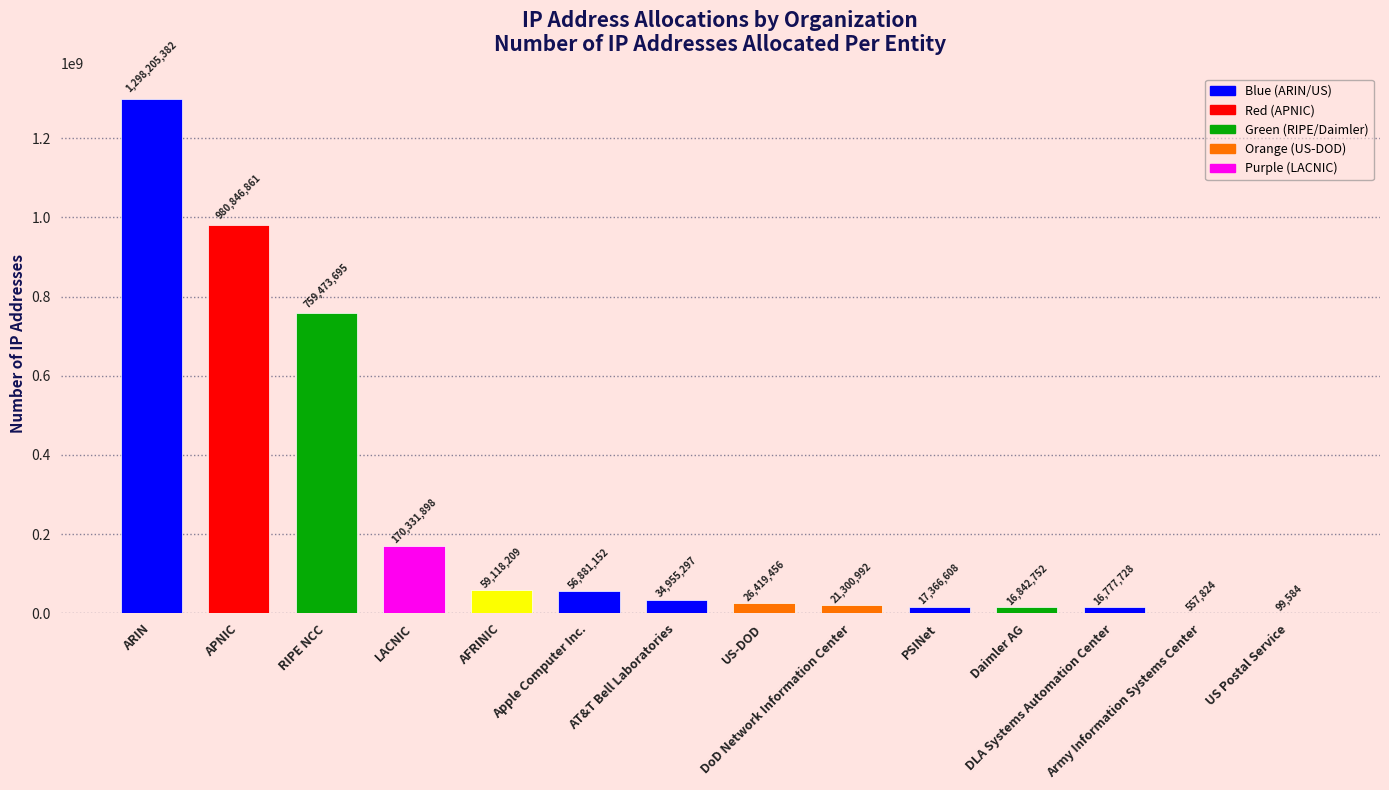

What is the difference between the values at Daimler AG and DoD Network Information Center?

4458240